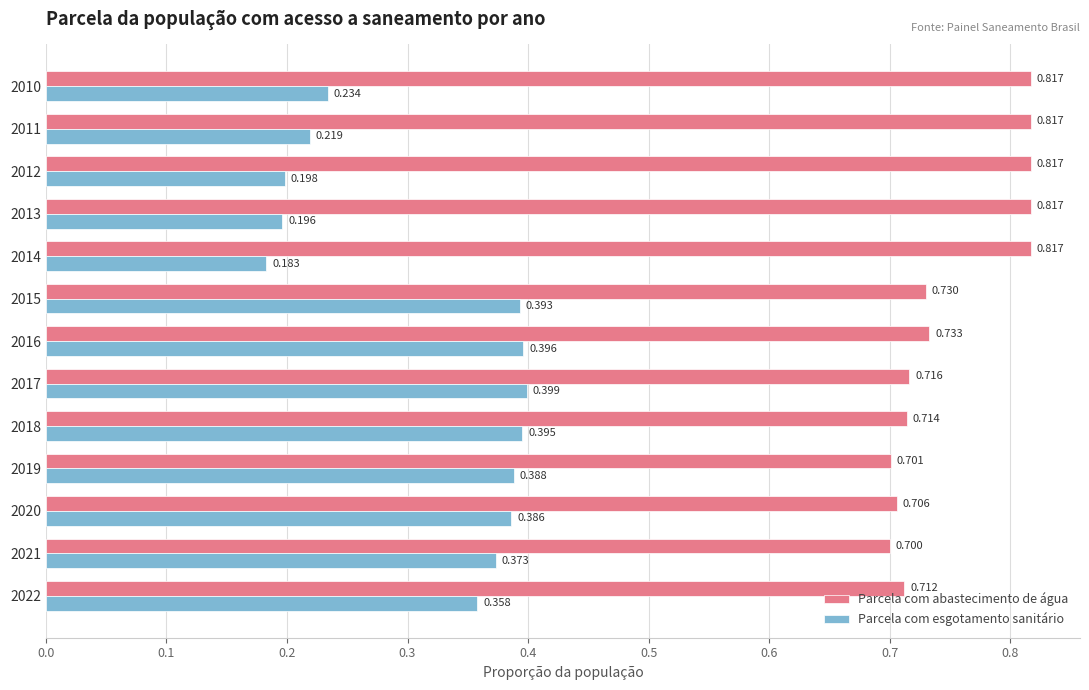

Which series changed the most between 2018 and 2020?

Parcela com esgotamento sanitário